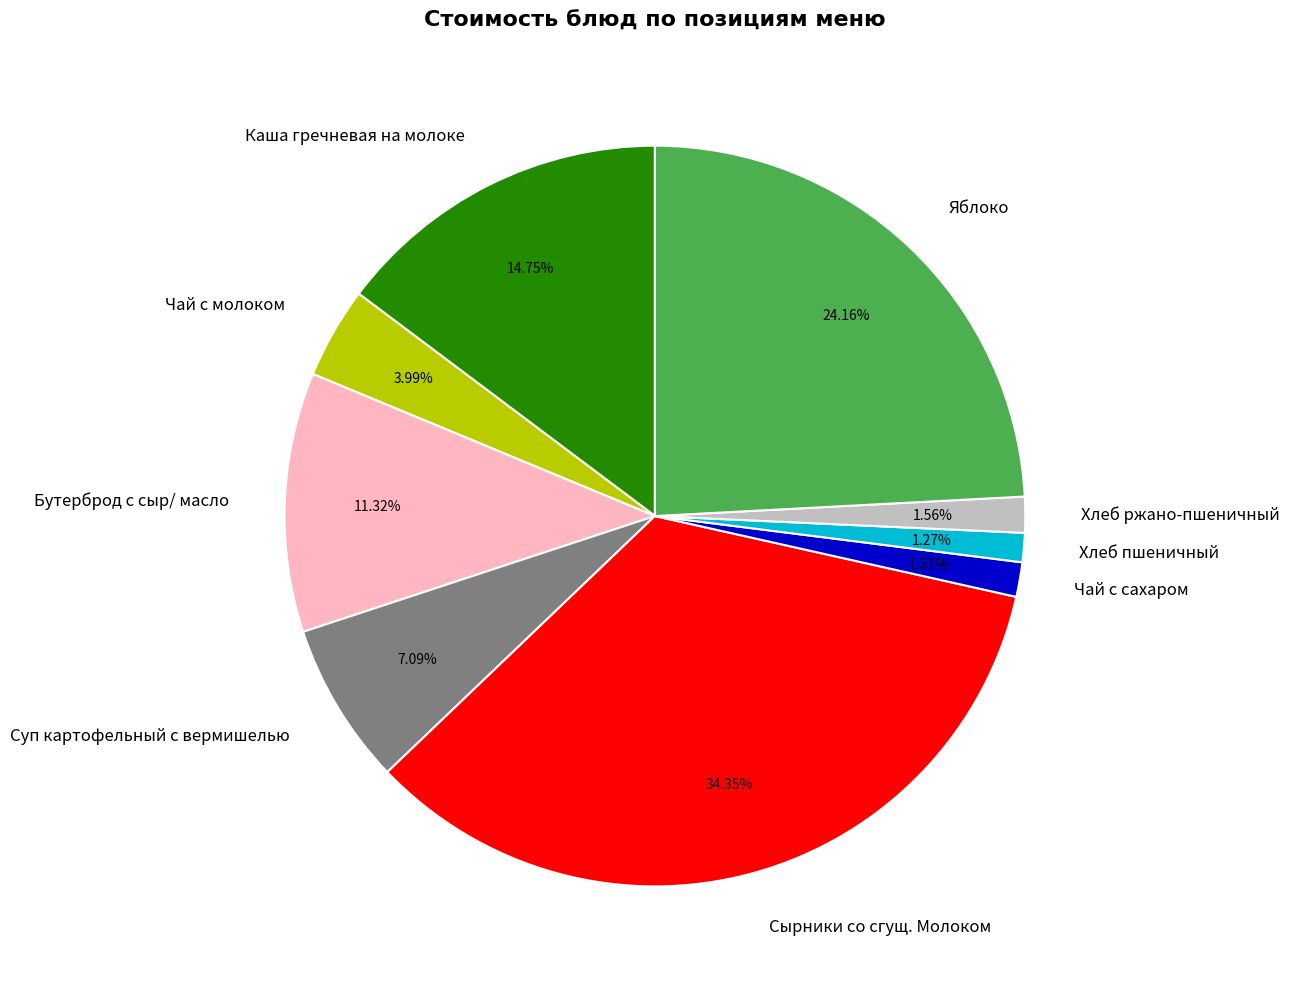

To the nearest percent, what is the difference between the Чай с сахаром and Бутерброд с сыр/ масло slice percentages?

10%